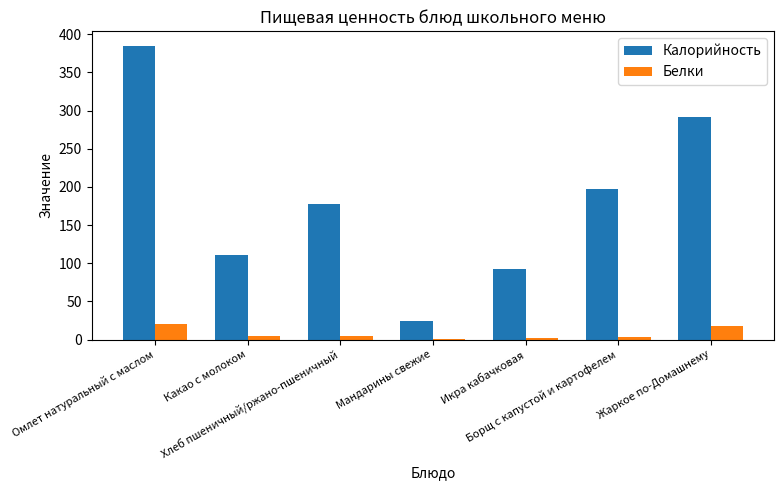

At which category is the sum across all series the highest?

Омлет натуральный с маслом